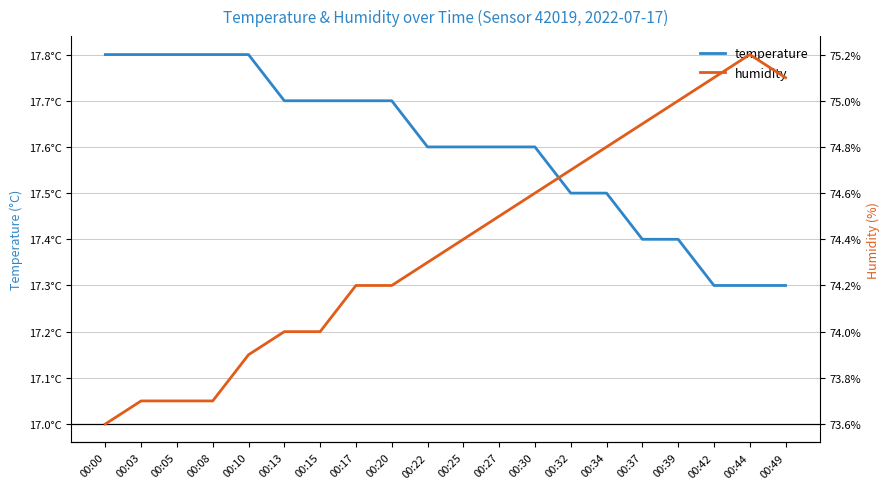

Where is temperature nearest to the value 17?

00:42